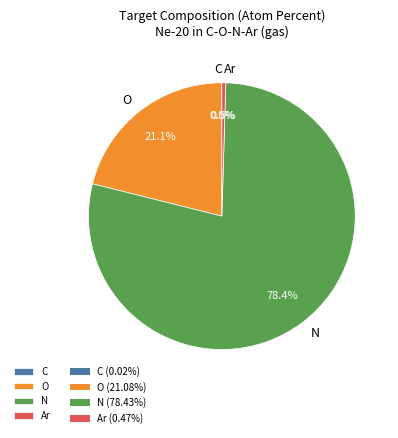

Which has a higher value, Ar or N?

N